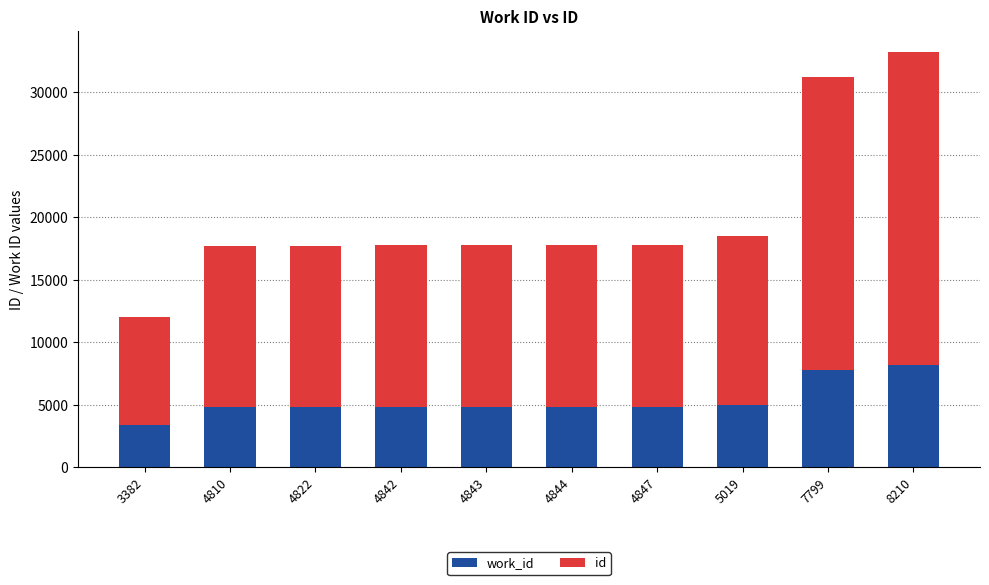

At which category is the sum across all series the highest?

8210